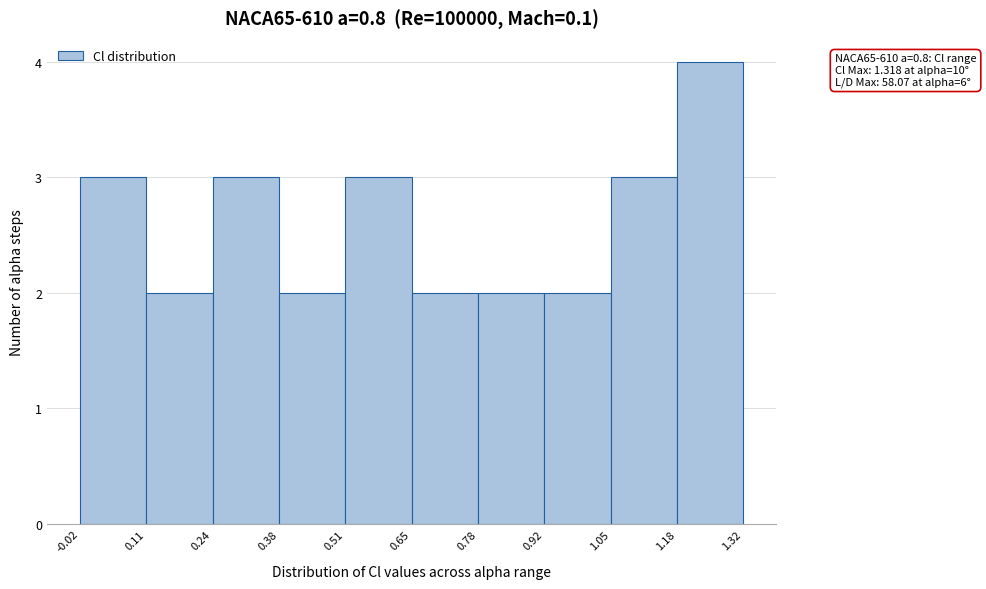

Which range on the x-axis has the tallest bar?

1.18 to 1.32